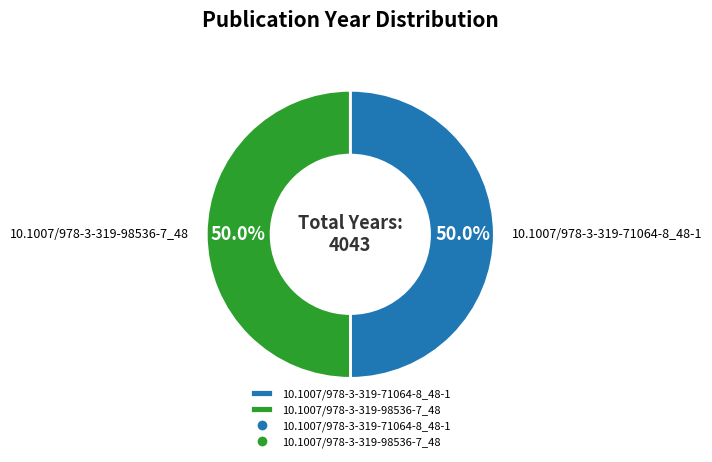

Combined, do 10.1007/978-3-319-98536-7_48 and 10.1007/978-3-319-71064-8_48-1 account for over 50%?

Yes